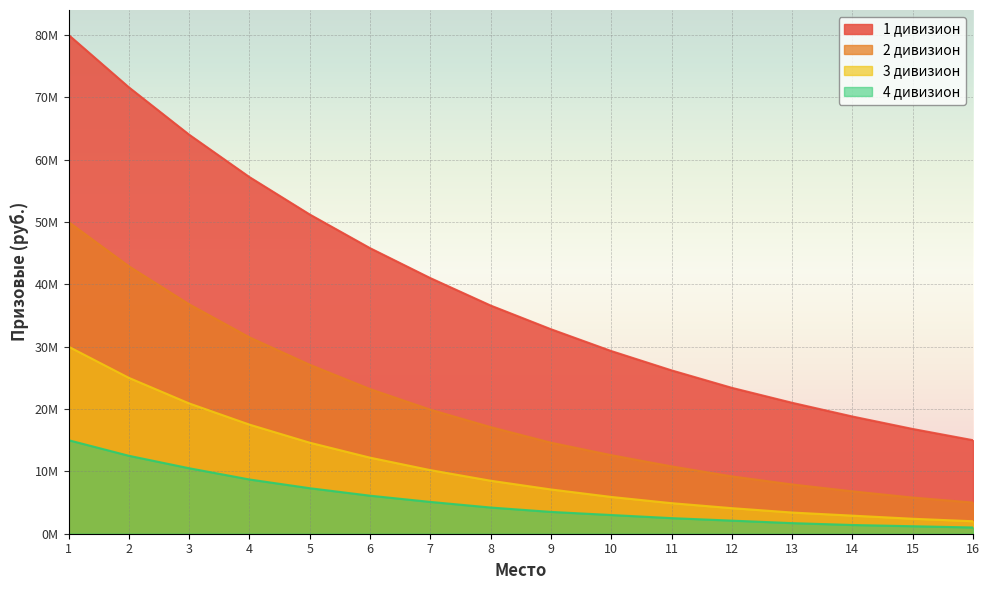

Reading left to right, transcribe all the data shown in this chart.

1 дивизион: 80000000	71600000	64000000	57200000	51200000	45800000	41000000	36600000	32800000	29300000	26200000	23400000	21000000	18800000	16800000	15000000
2 дивизион: 50000000	42900000	36800000	31500000	27100000	23200000	19900000	17100000	14600000	12600000	10800000	9200000	7900000	6800000	5800000	5000000
3 дивизион: 30000000	25000000	20900000	17500000	14600000	12200000	10200000	8500000	7100000	5900000	4900000	4100000	3400000	2900000	2400000	2000000
4 дивизион: 15000000	12500000	10500000	8700000	7300000	6100000	5100000	4200000	3500000	3000000	2500000	2100000	1700000	1400000	1200000	1000000